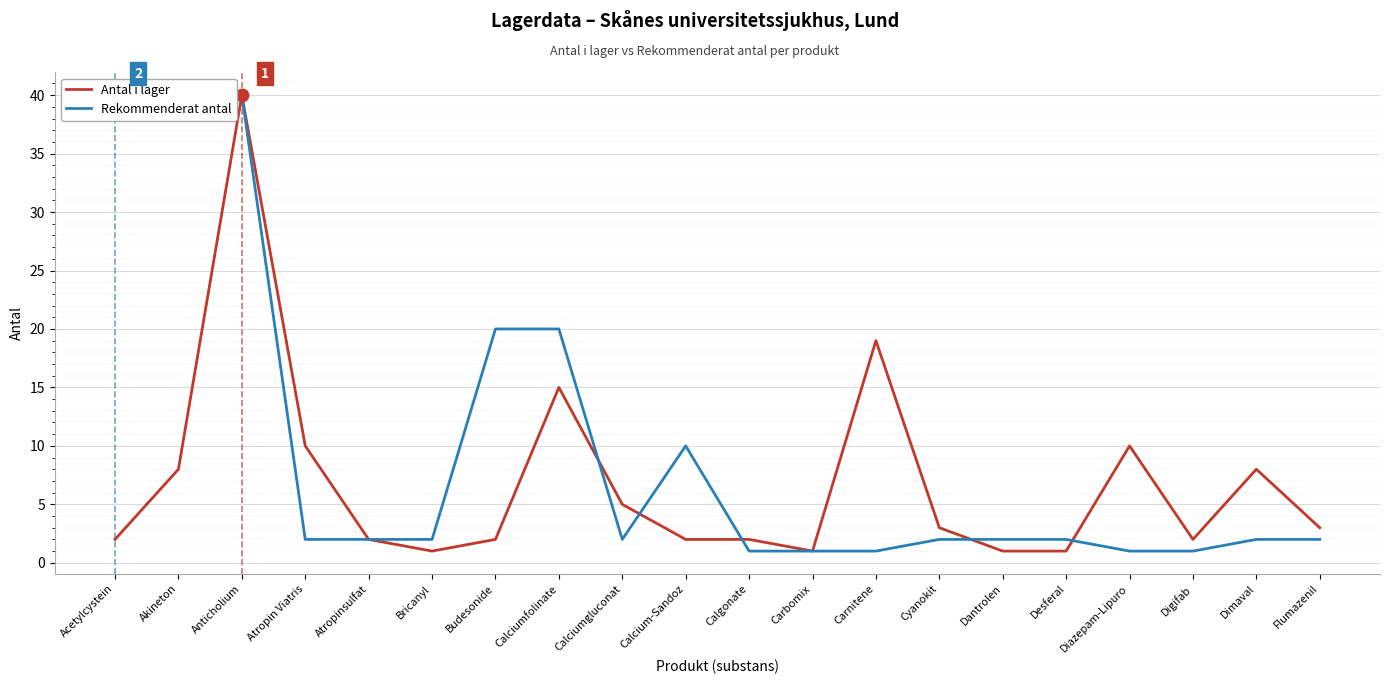

Is the value of Antal i lager at Cyanokit greater than the value of Rekommenderat antal at Anticholium?

No